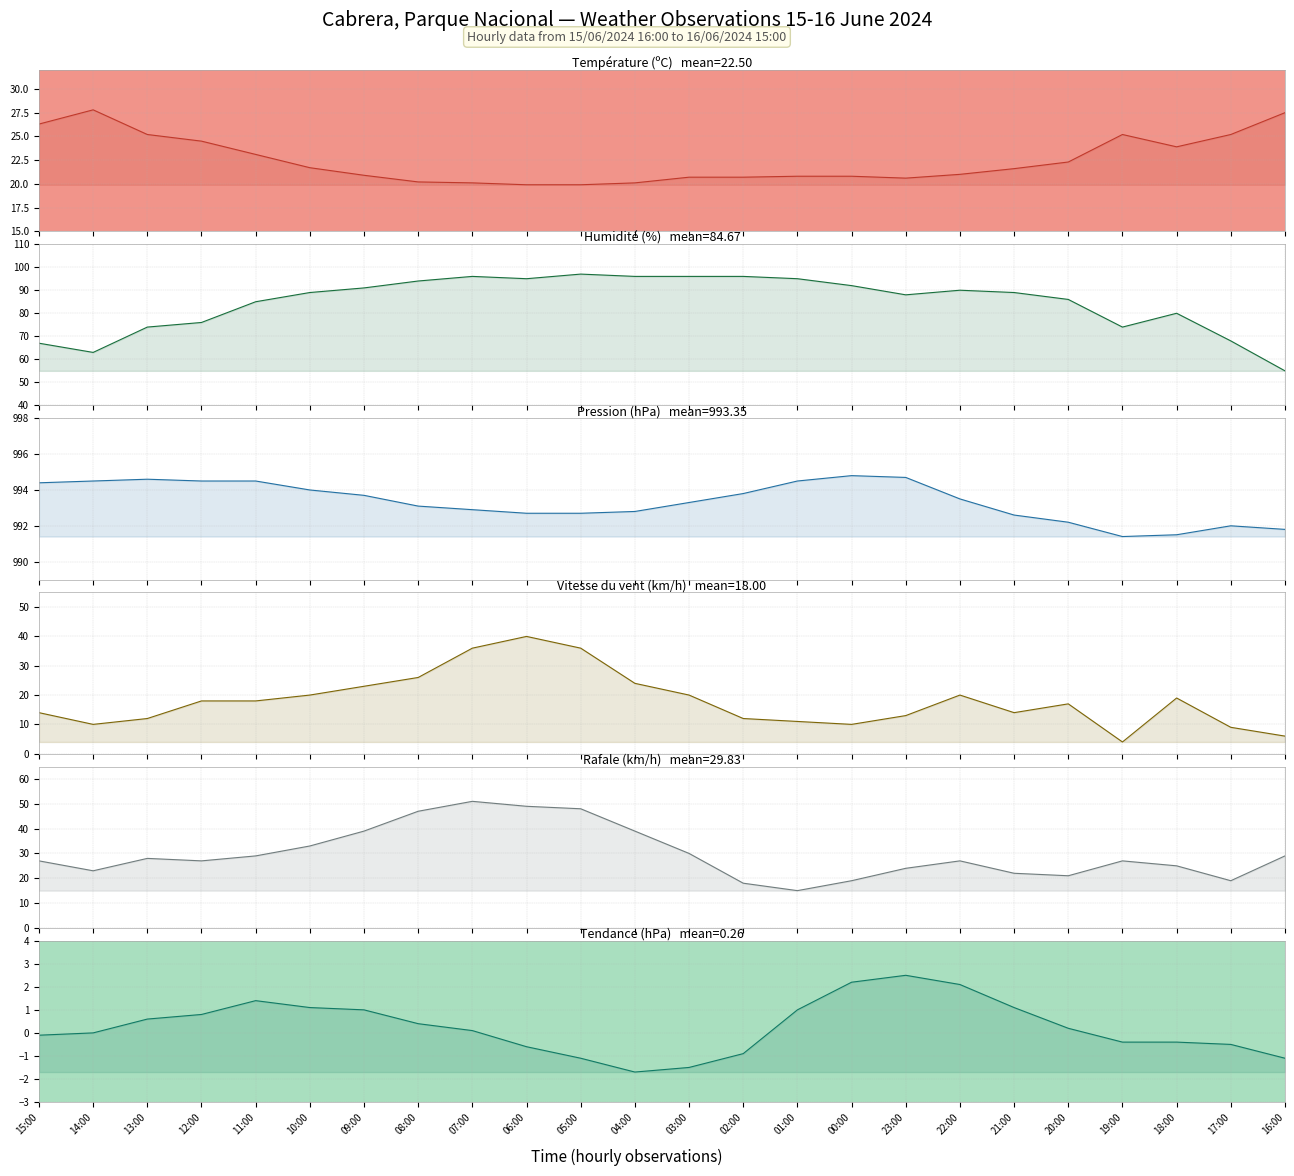

List the series in order of their peak value, highest first.

Pression (hPa), Humidité (%), Rafale (km/h), Vitesse du vent (km/h), Température (ºC), Tendance (hPa)